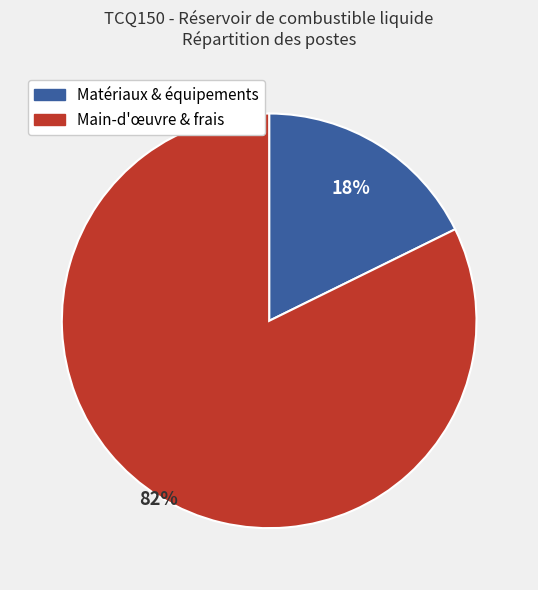

Rank the categories by value from lowest to highest.

Matériaux & équipements, Main-d'œuvre & frais